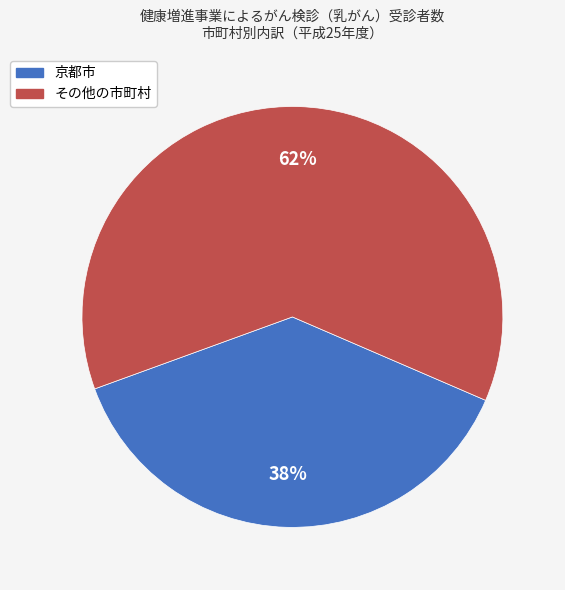

The 京都市 slice represents 24% of the pie. True or false?

False